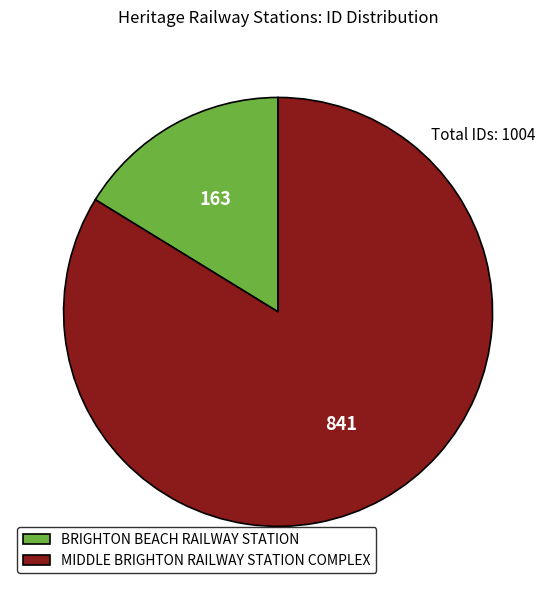

Is the sum of MIDDLE BRIGHTON RAILWAY STATION COMPLEX and BRIGHTON BEACH RAILWAY STATION greater than half?

Yes